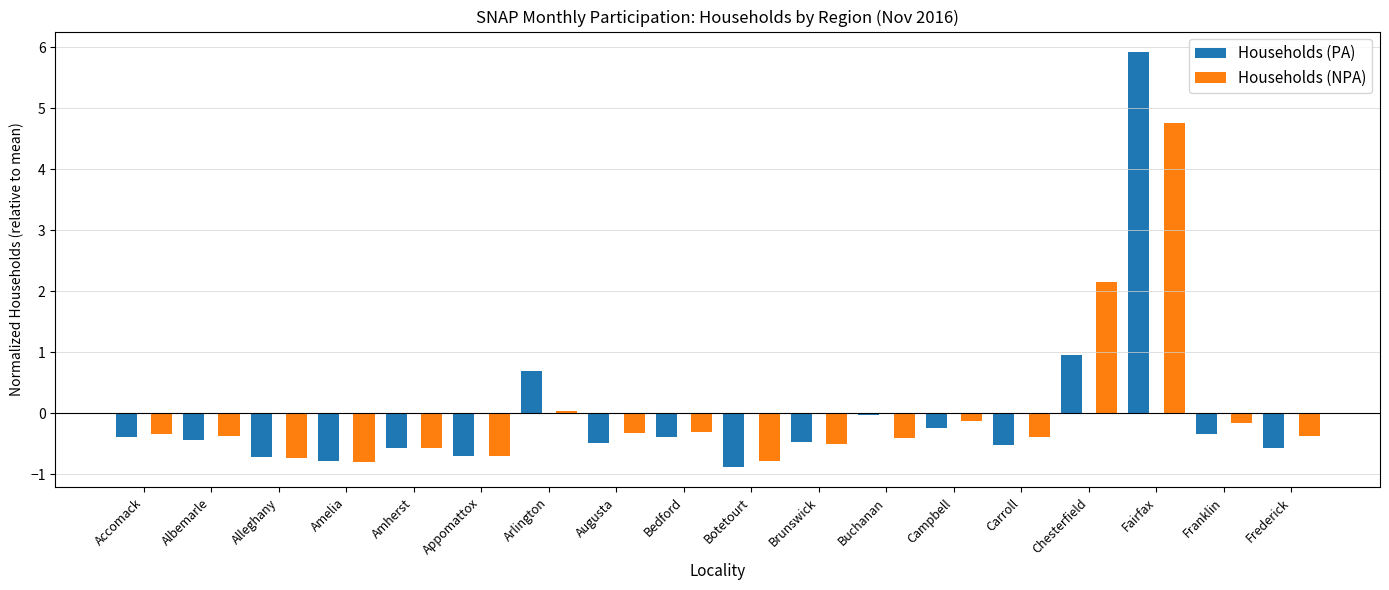

True or false: Households (PA) has a value of -0.4 at Bedford.

True